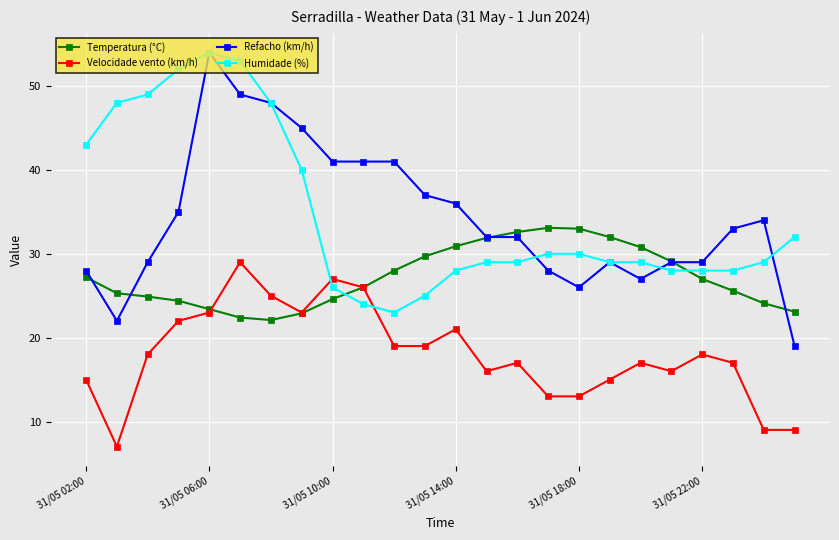

What is the difference between the second highest and minimum values in the Refacho (km/h) series?

30.0